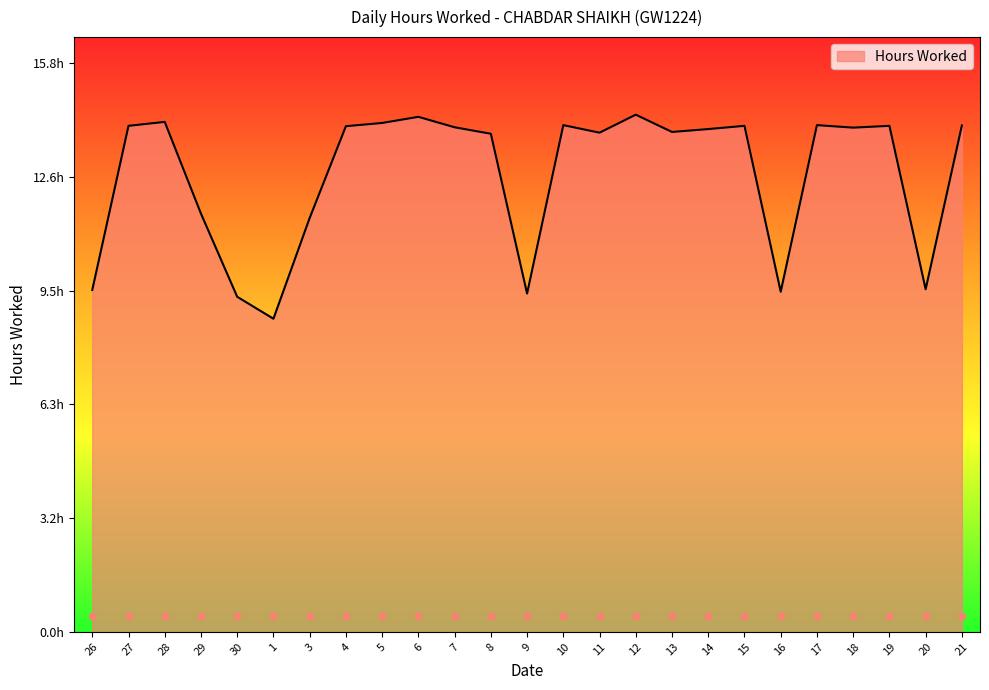

Between 30 and 14, which is larger?

14